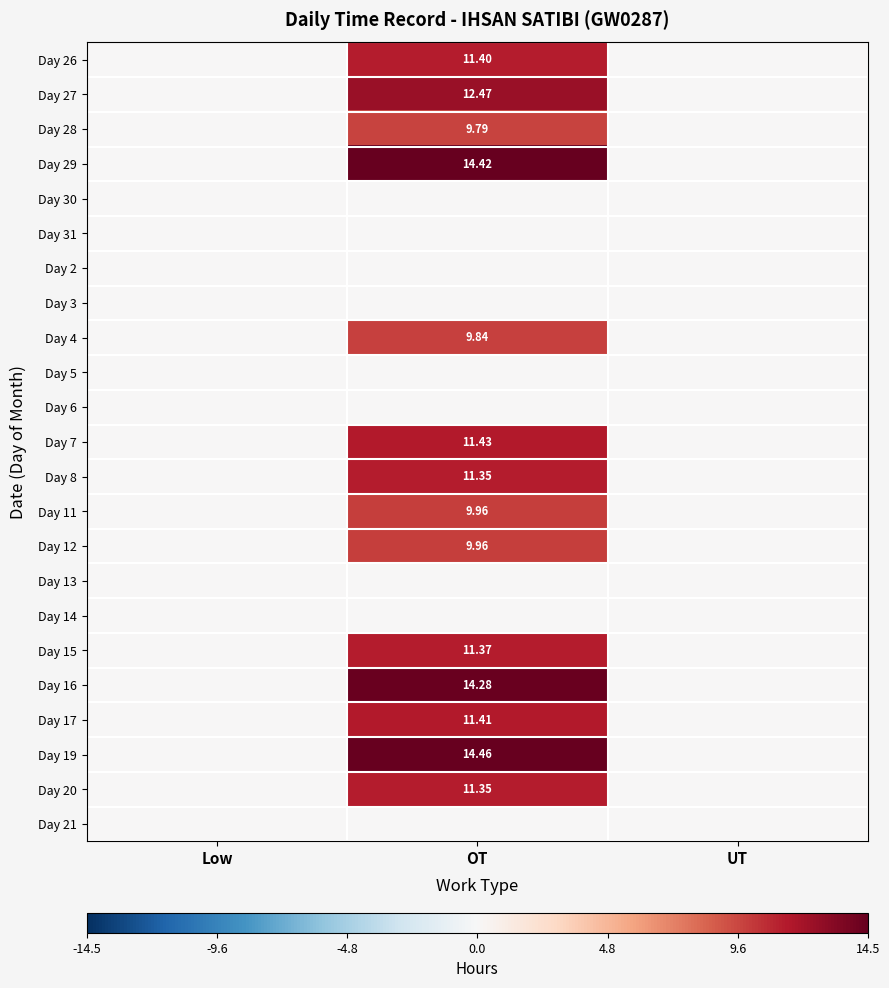

What is the sum of all Day 28 values?

9.8